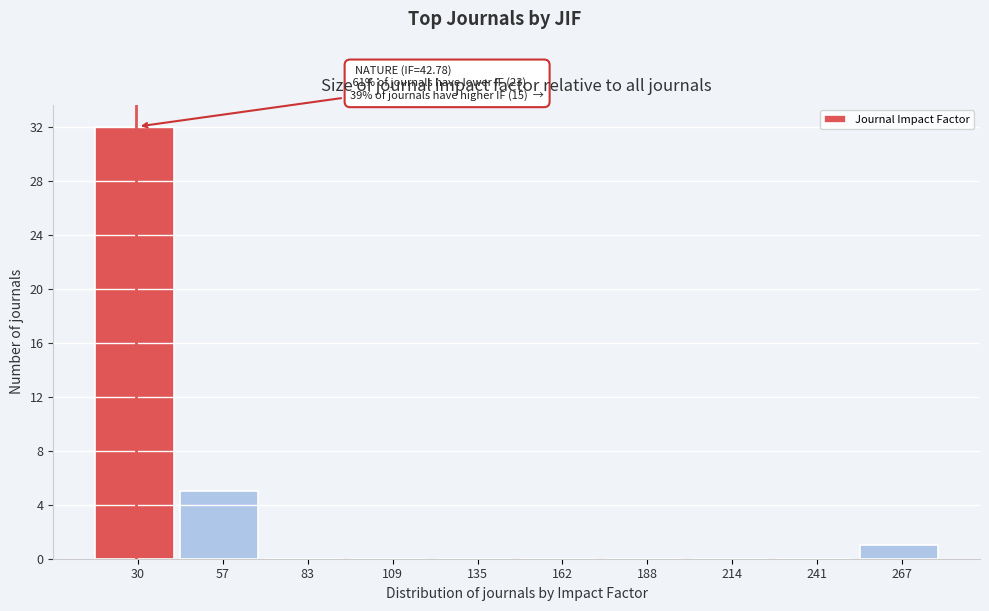

Reading left to right, transcribe all the data shown in this chart.

30=32	57=5	83=0	109=0	135=0	162=0	188=0	214=0	241=0	267=1